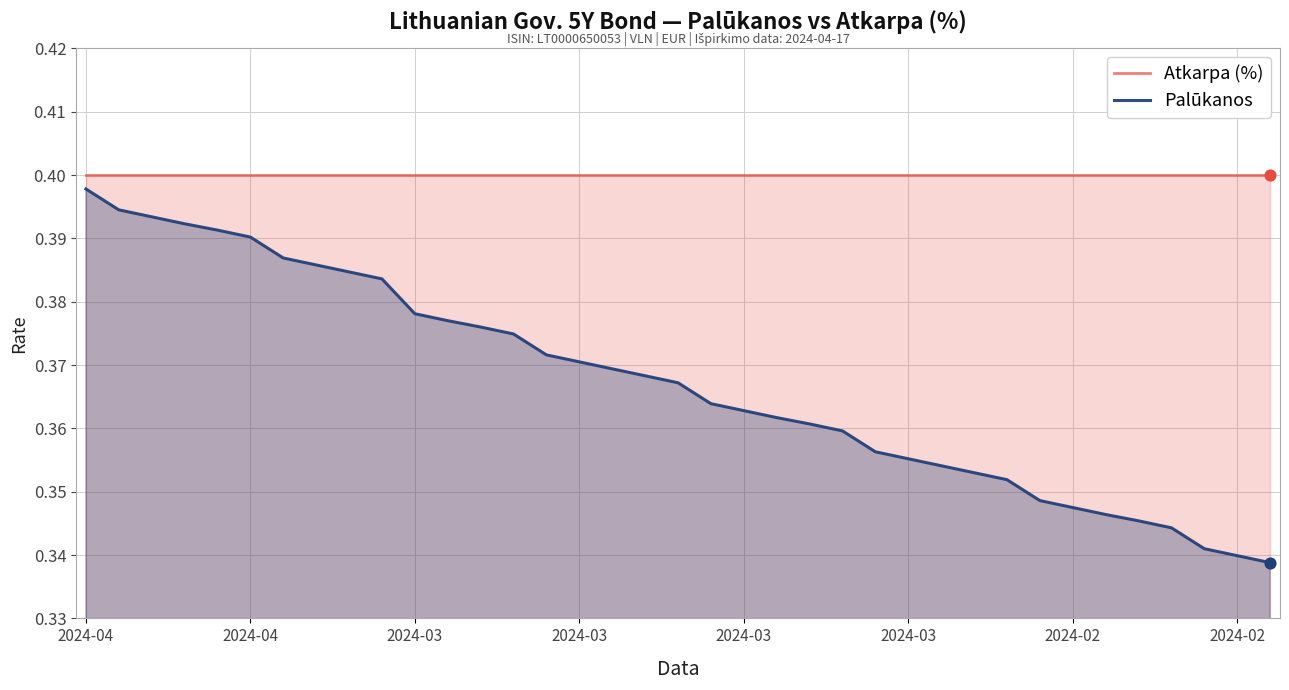

At how many categories does at least one series exceed 0?

37